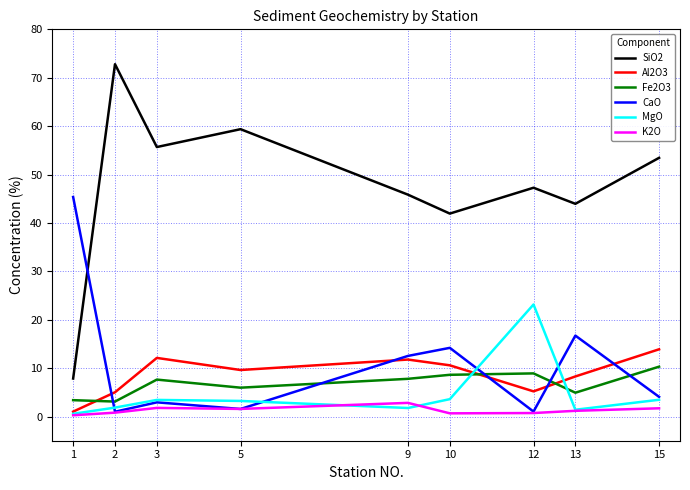

At which category does the chart reach its peak across all series?

2